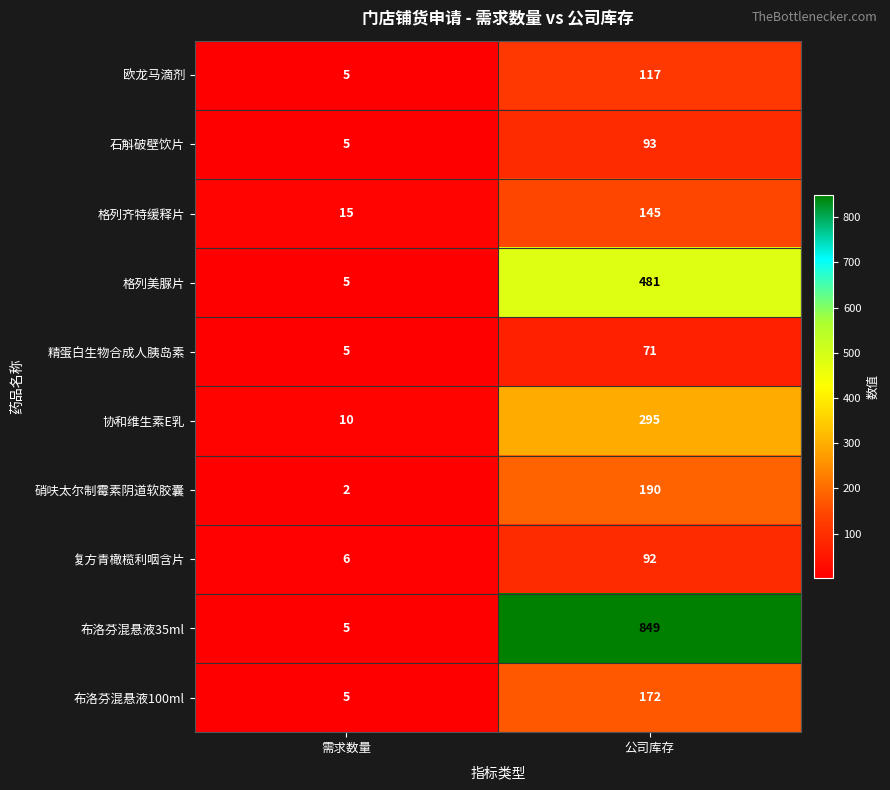

What is the difference between the maximum and minimum values in the 布洛芬混悬液35ml series?

844